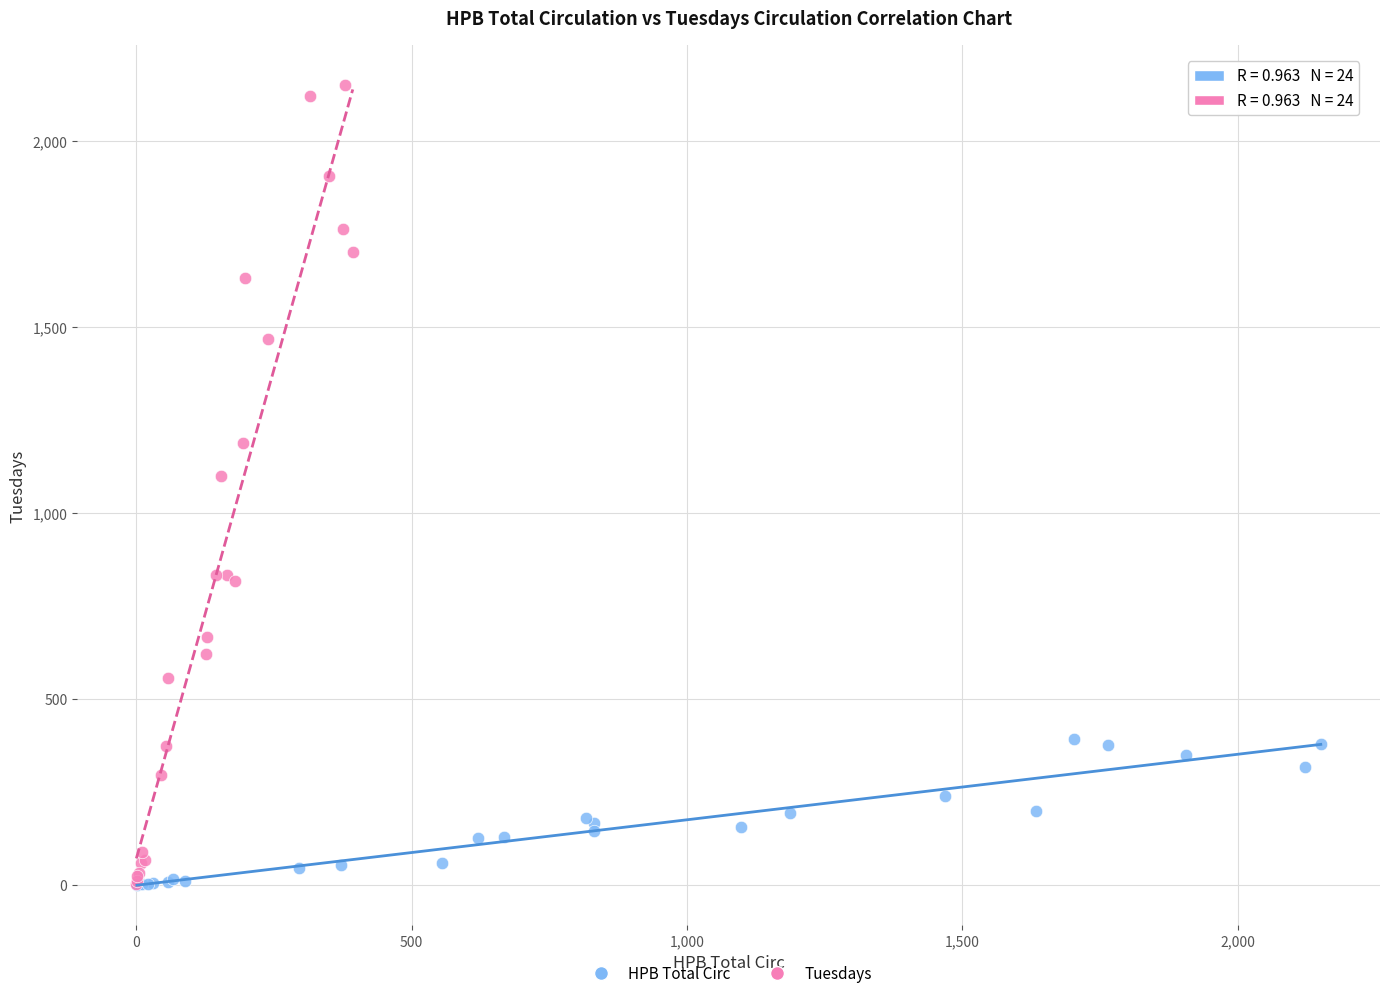

Which series has the widest spread of Y values?

Tuesdays